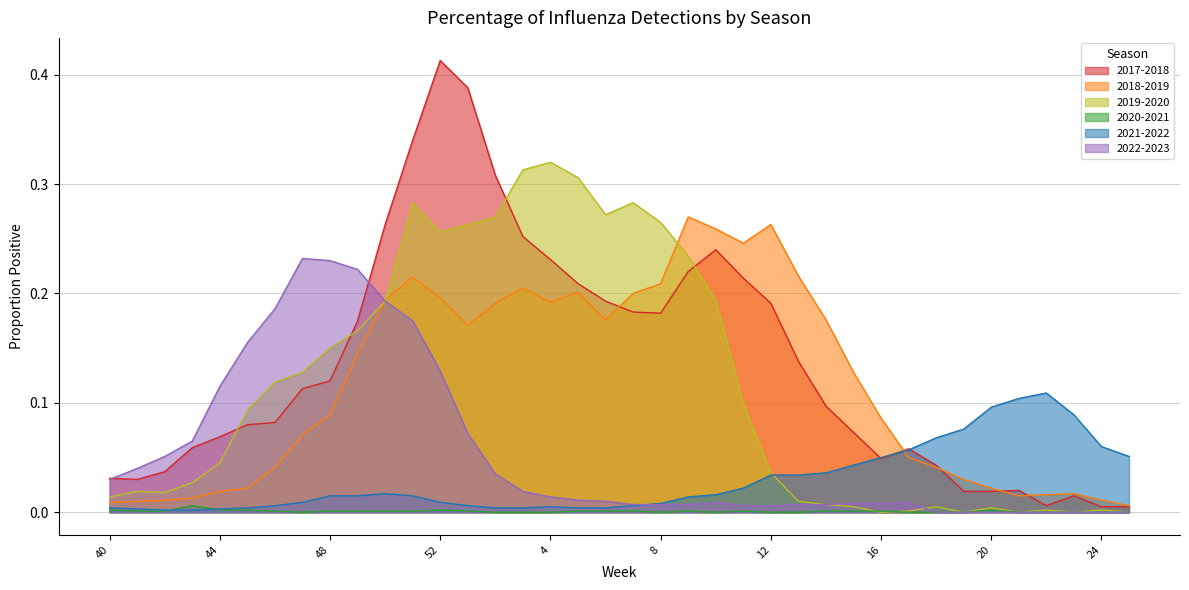

Is it true that 2019-2020 equals 0.0 at 20?

False